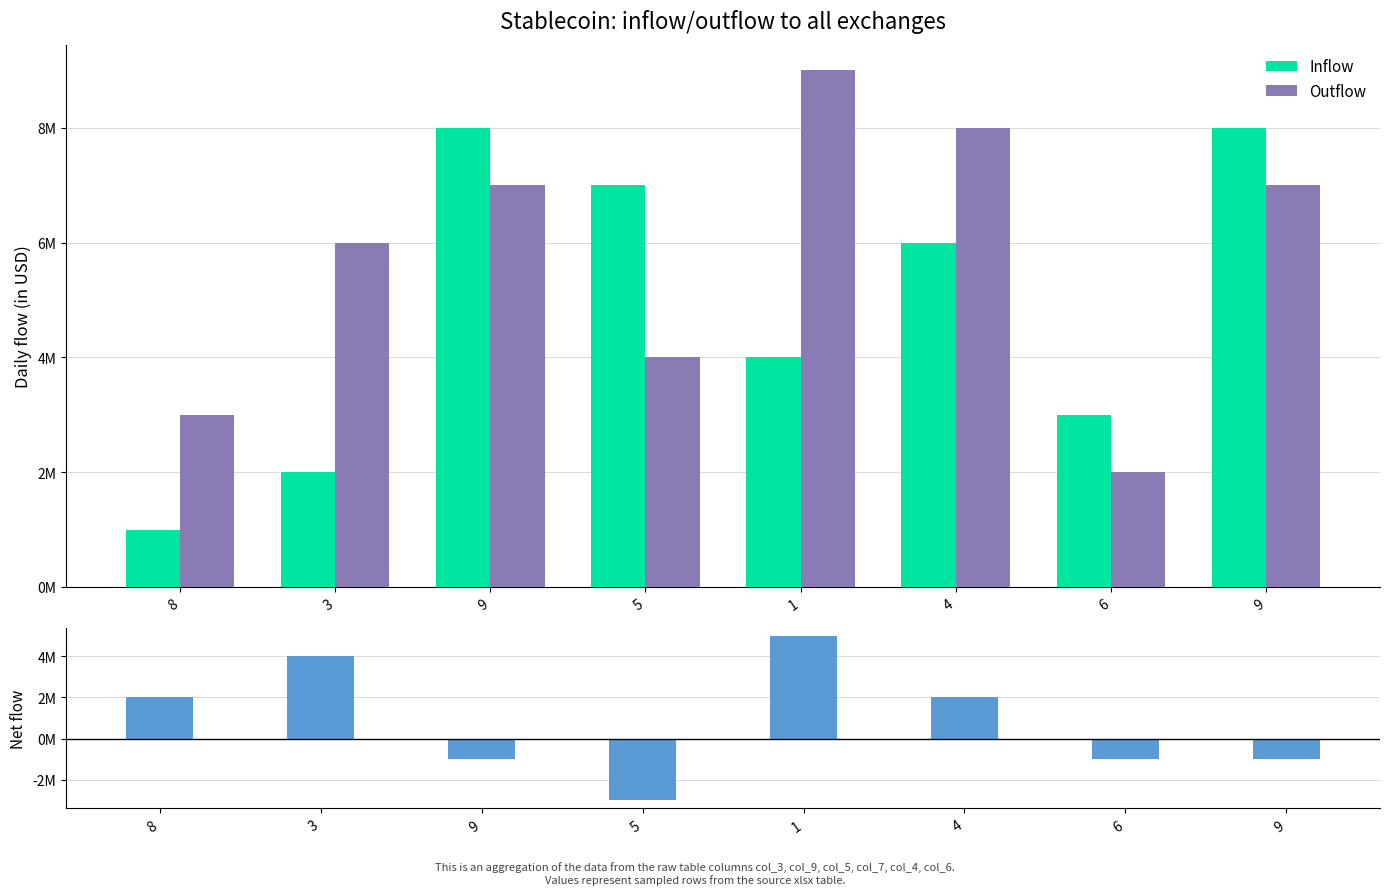

What is the label of the 6th bar from the left?

4